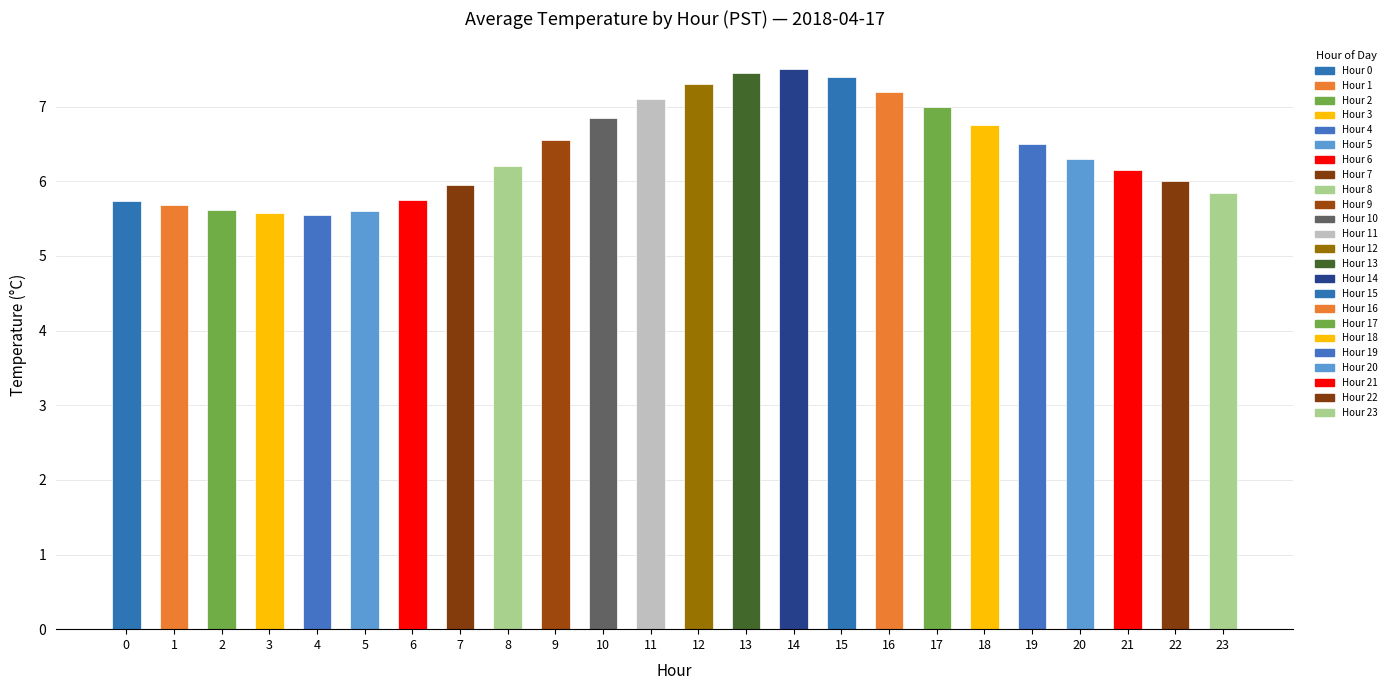

What is the difference between the values at 6 and 21?

0.4